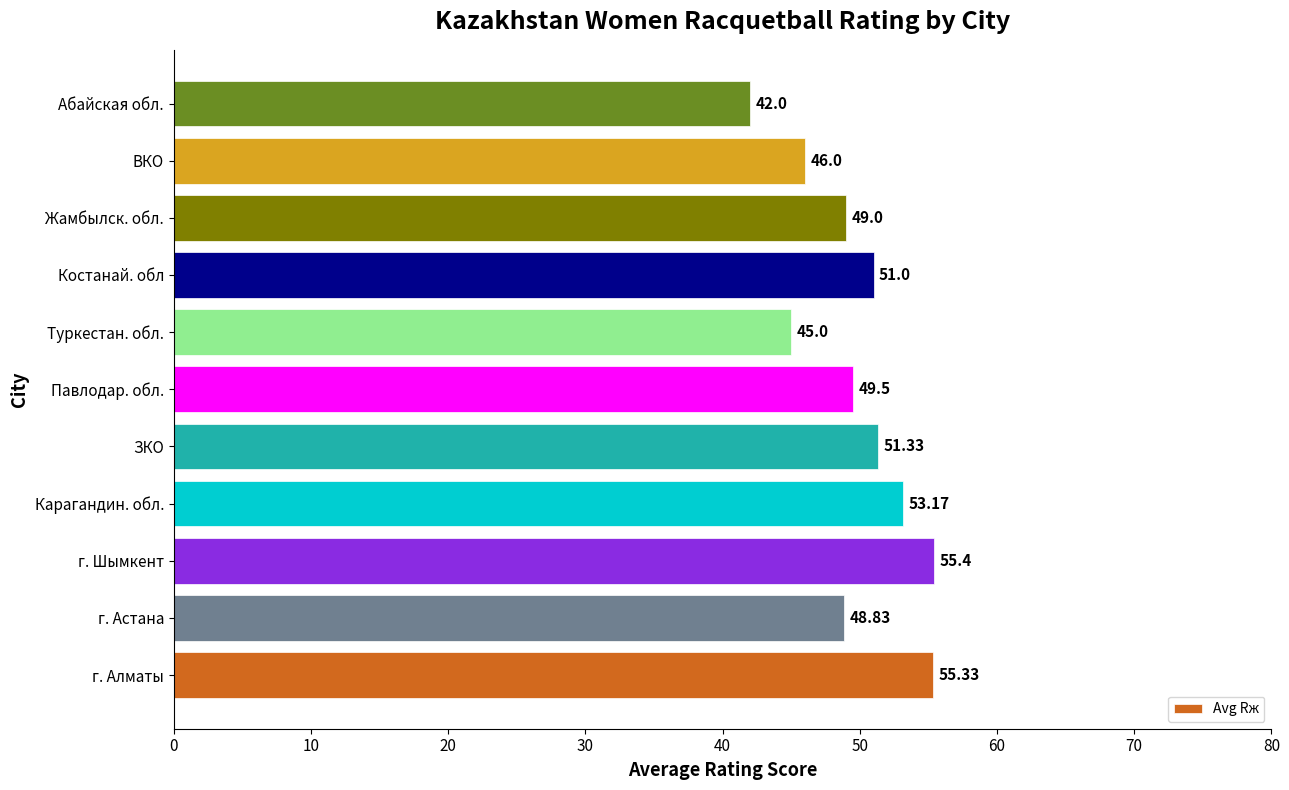

What is the average value?

49.7